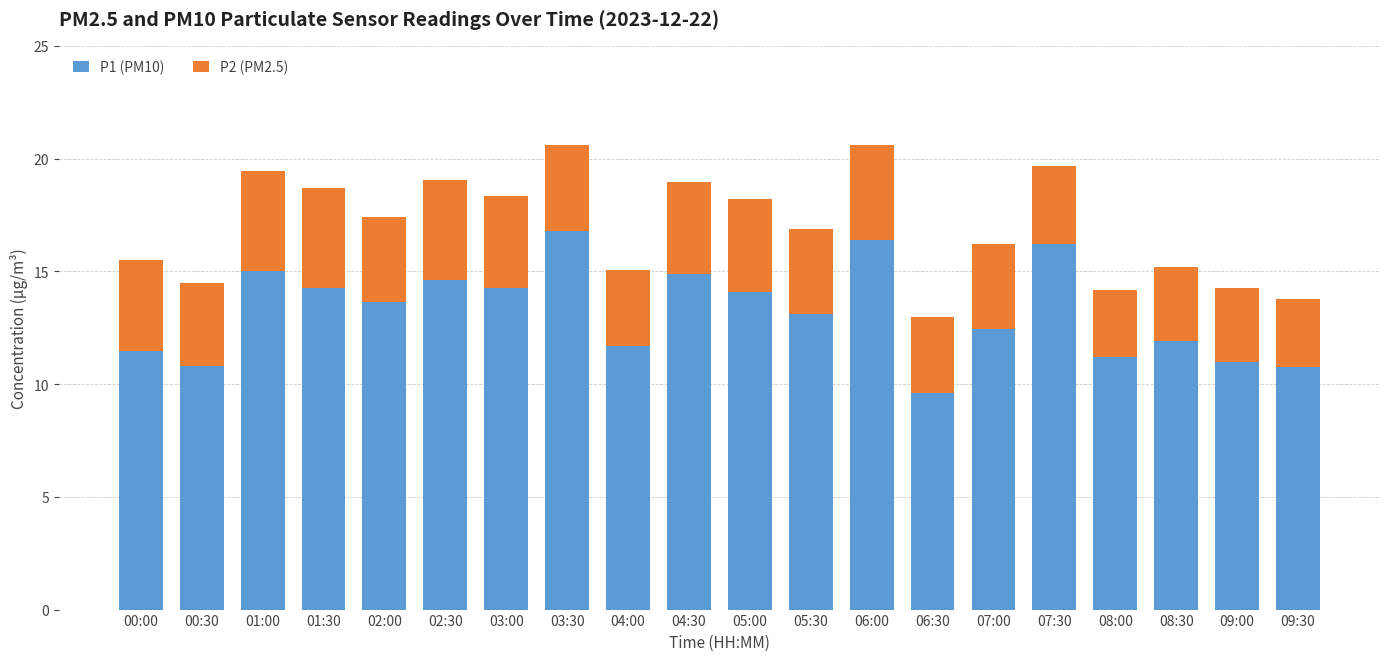

The value of P1 (PM10) at 03:00 is 6.3. True or false?

False